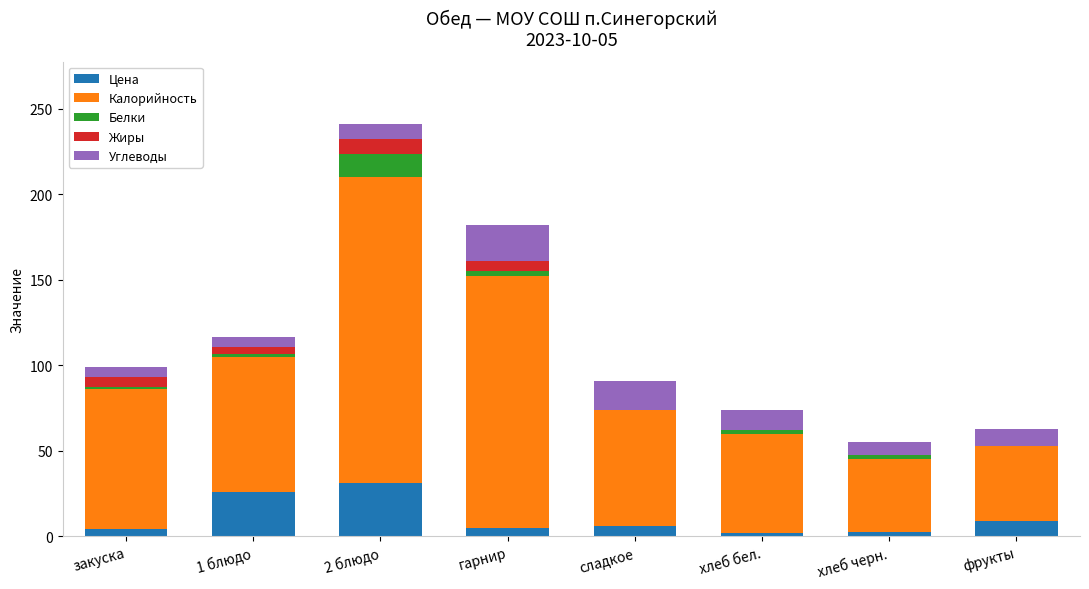

At which category is the sum across all series the highest?

2 блюдо